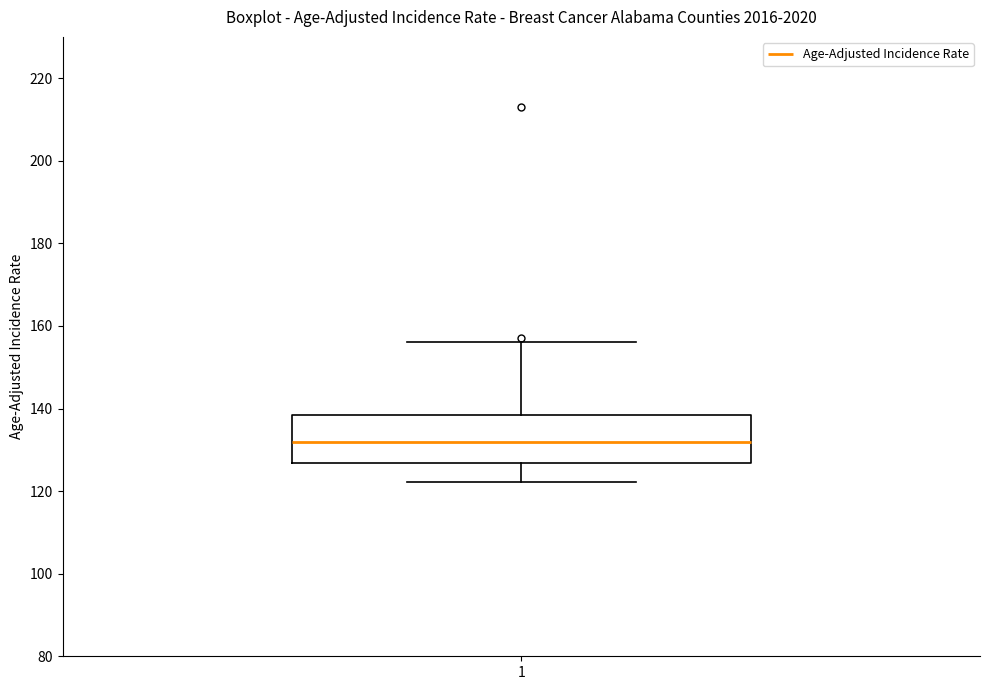

Where is the lower edge of the box at x = 1 on the y-axis? The values are not printed on the chart, so give them approximately, as read against the axis.

126